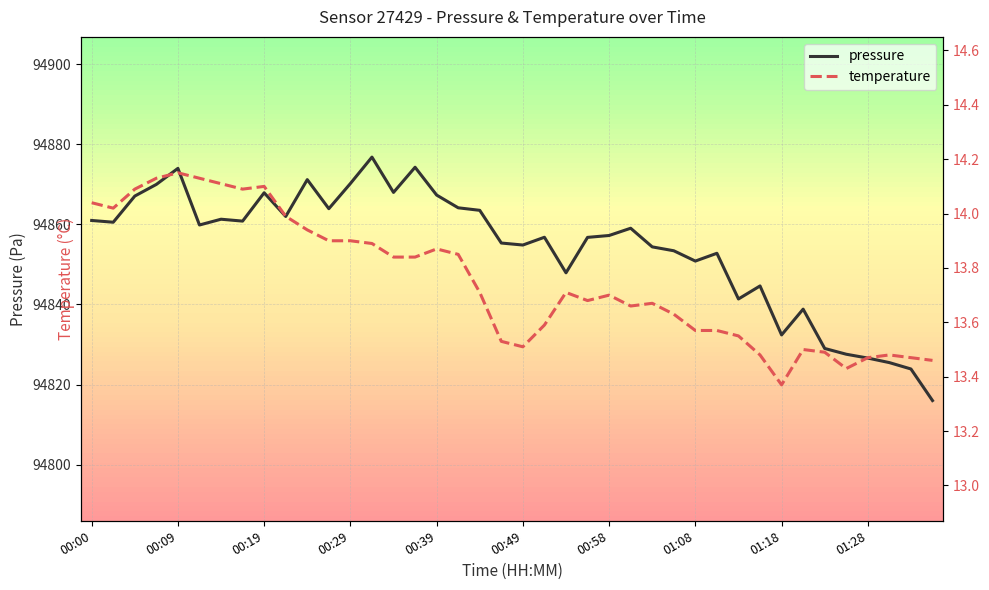

Which label corresponds to the largest value in the chart?

00:31